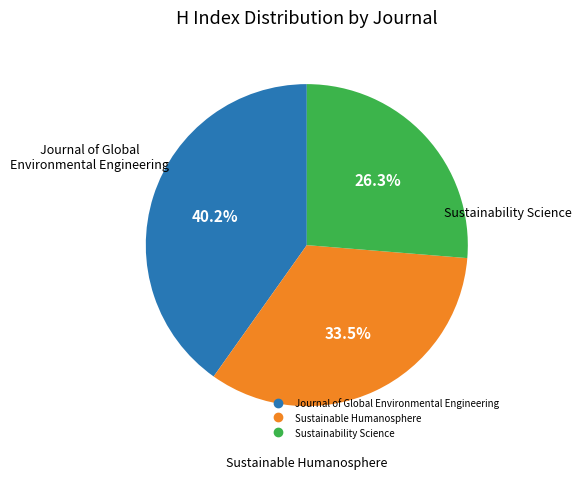

How many slices are in this pie chart?

3